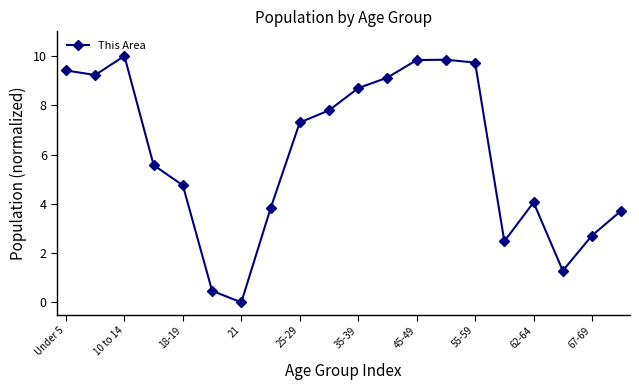

What is the value of the 10th point from the left?

7.8